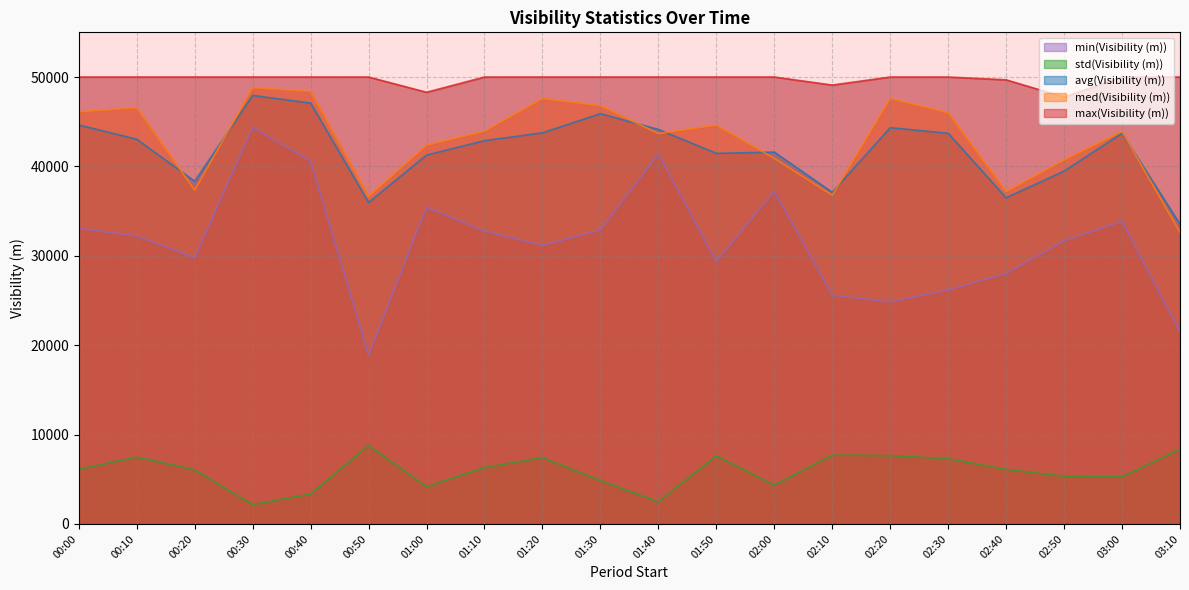

What is the sum of the min(Visibility (m)) values at 01:00 and 03:00?

69299